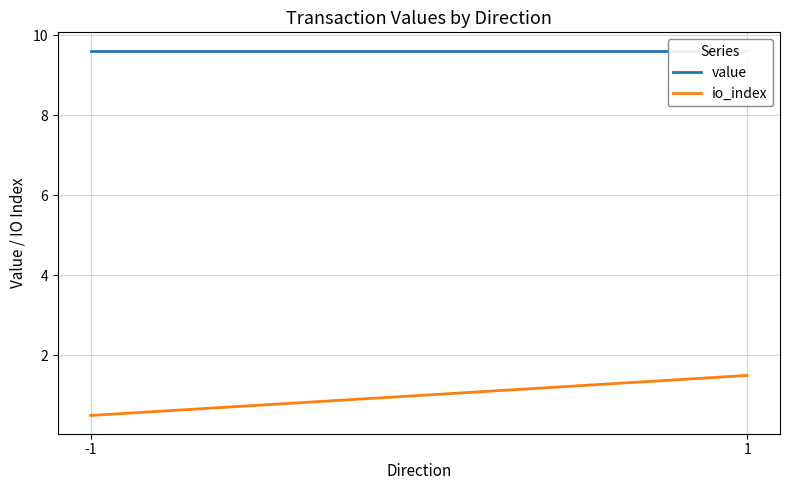

How many categories are shown in the chart?

2